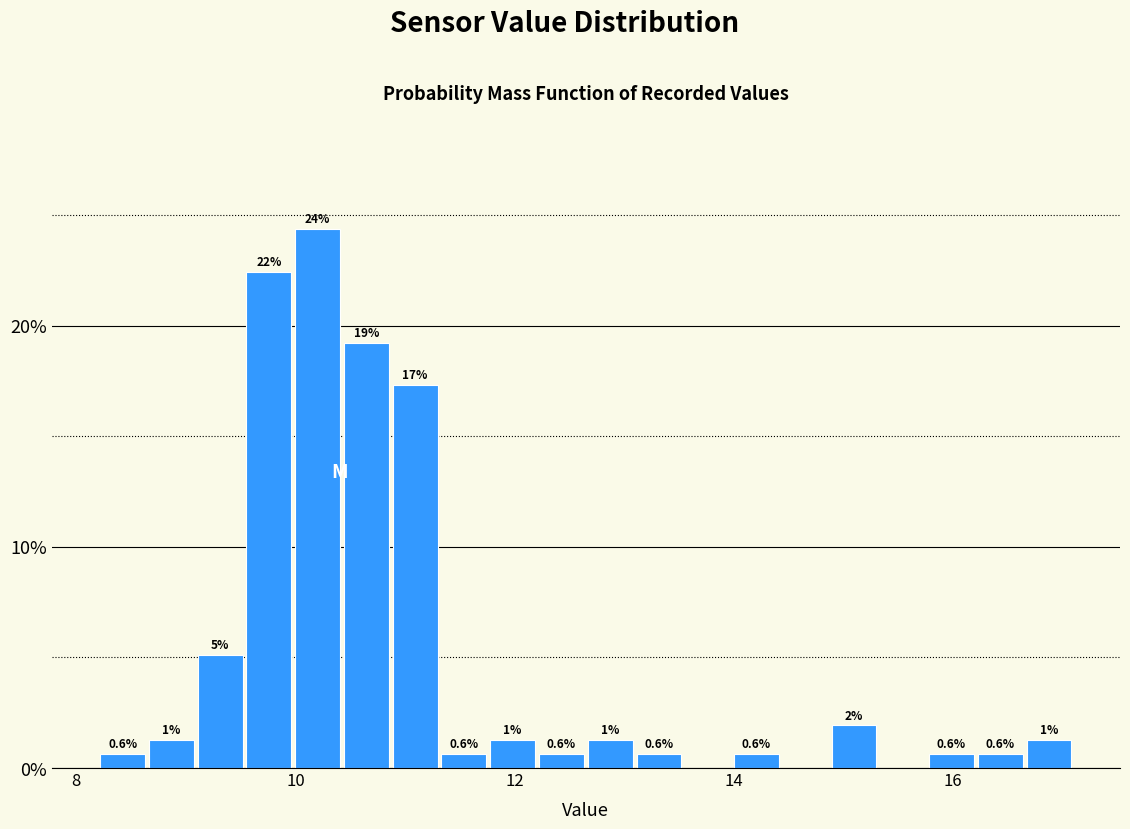

Read against the x-axis, roughly where is the centre of the tallest bar?

10.2